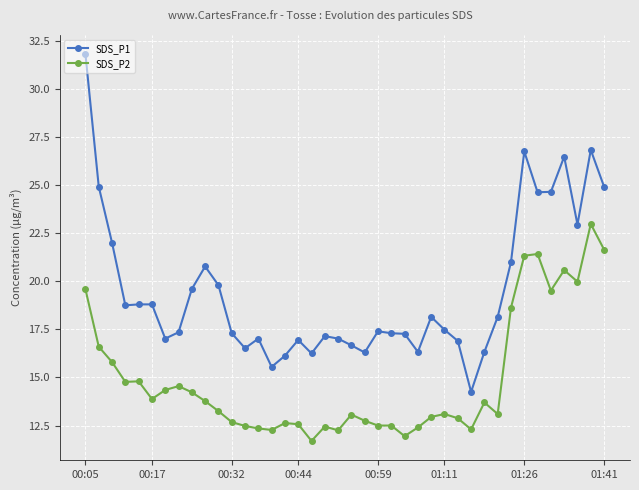

True or false: SDS_P2 has more than 1 points higher than both neighbors.

True